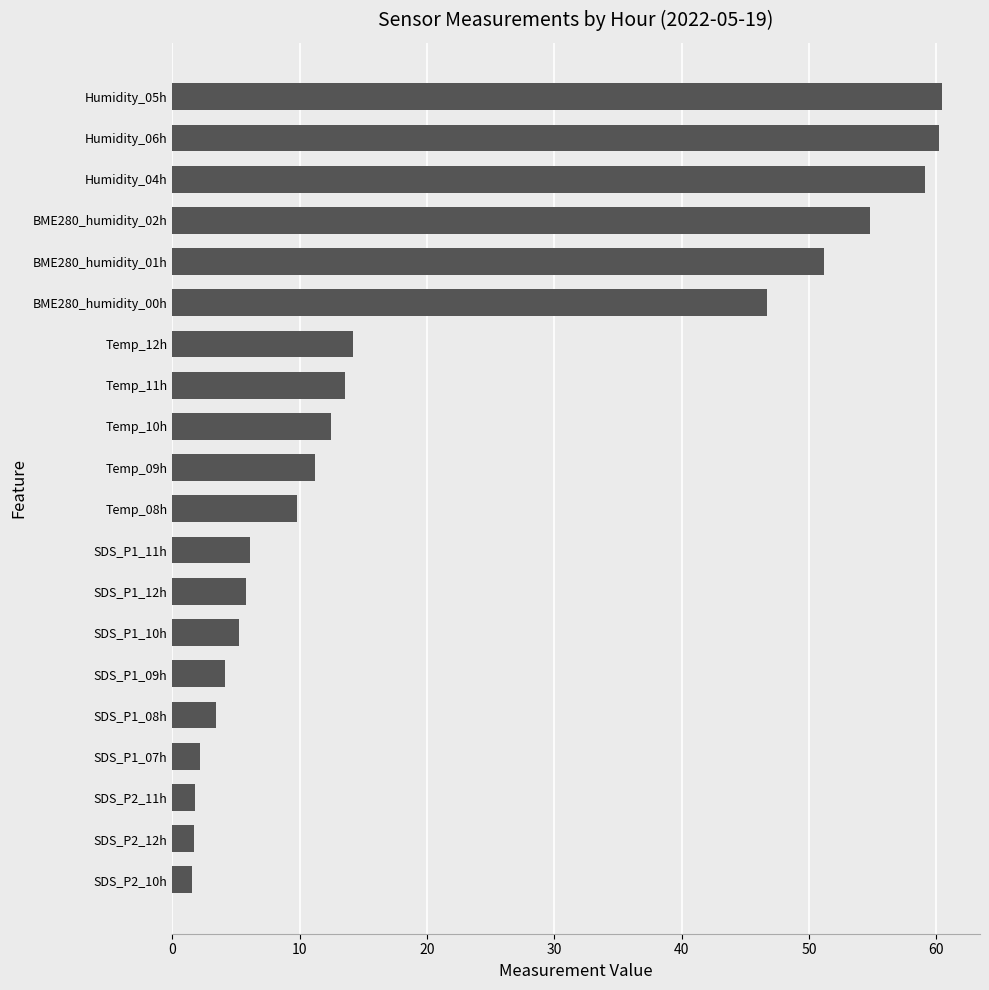

Is it true that the value at BME280_humidity_02h is 54.8?

True